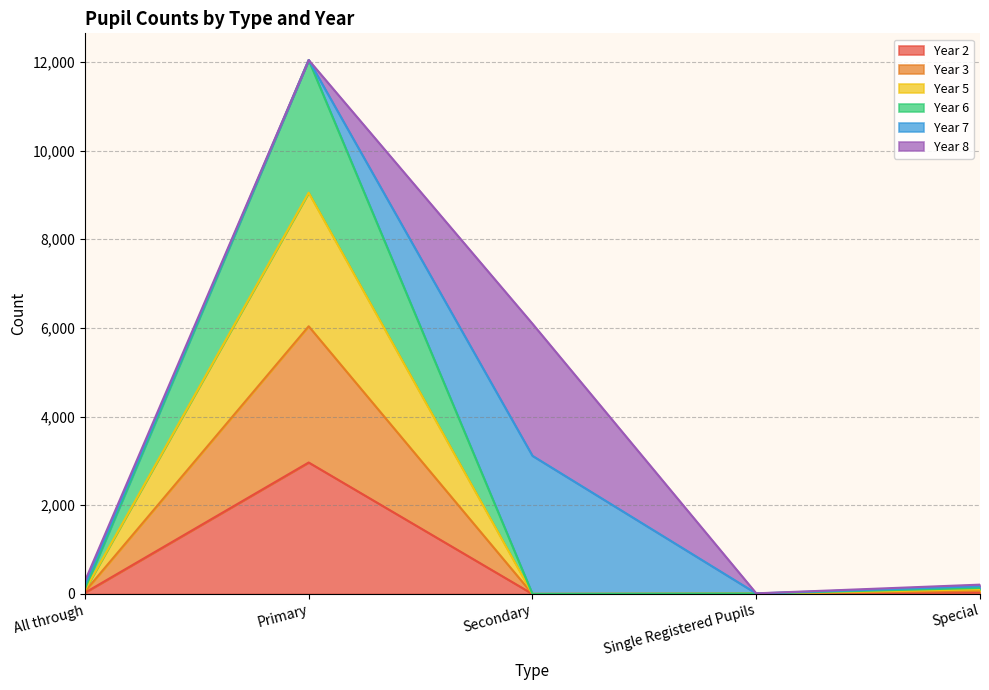

What is the label of the 5th point from the left?

Special